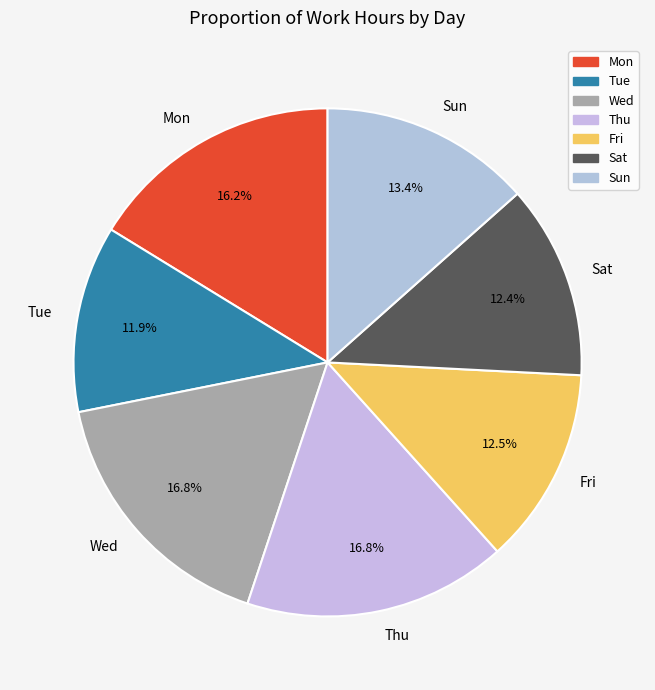

To the nearest percent, what is the average slice percentage?

14%